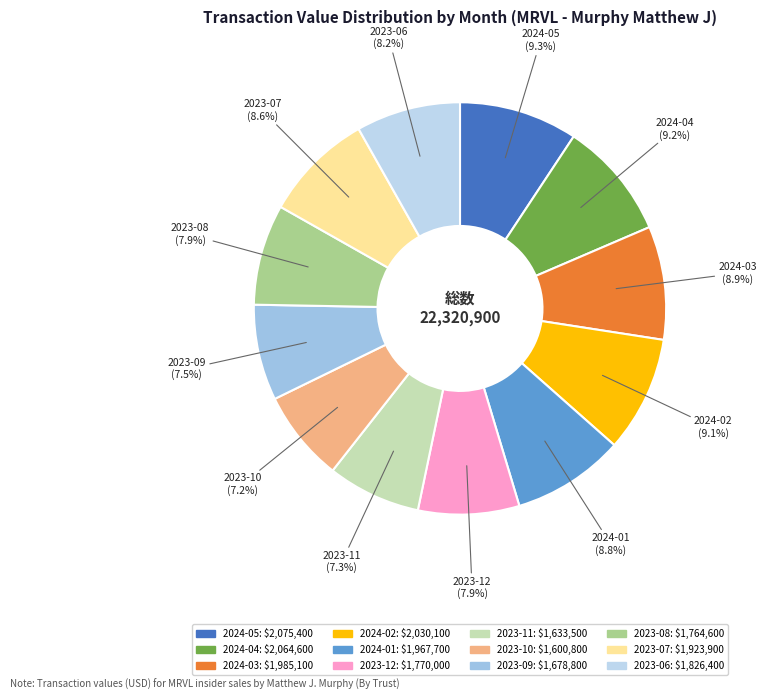

Which has a higher value, 2024-02 or 2023-11?

2024-02